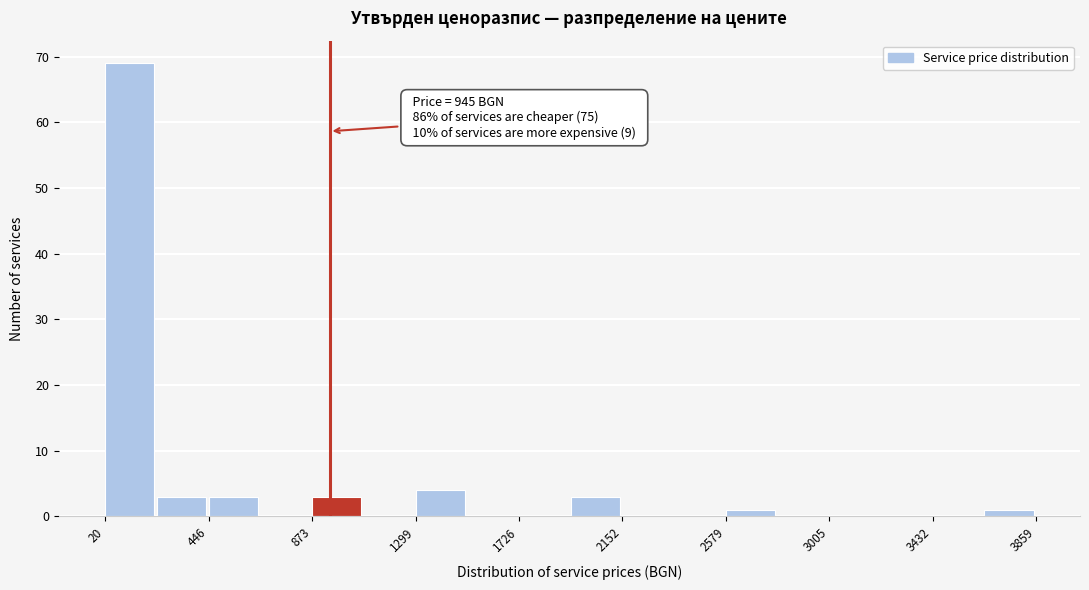

Over which range of the x-axis is the bar tallest?

0 to 250